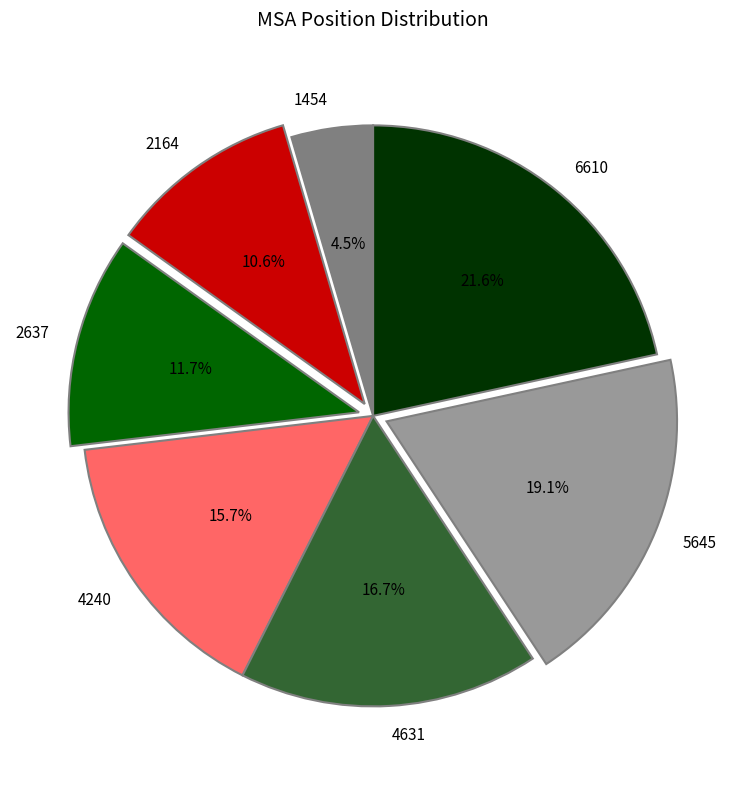

Is it true that 4240 is 2% of the pie?

False